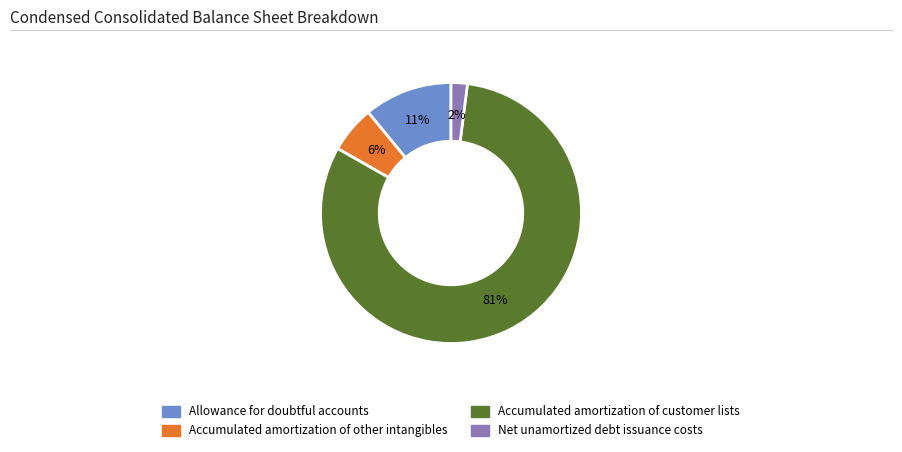

What is the smallest slice in the pie chart?

Net unamortized debt issuance costs